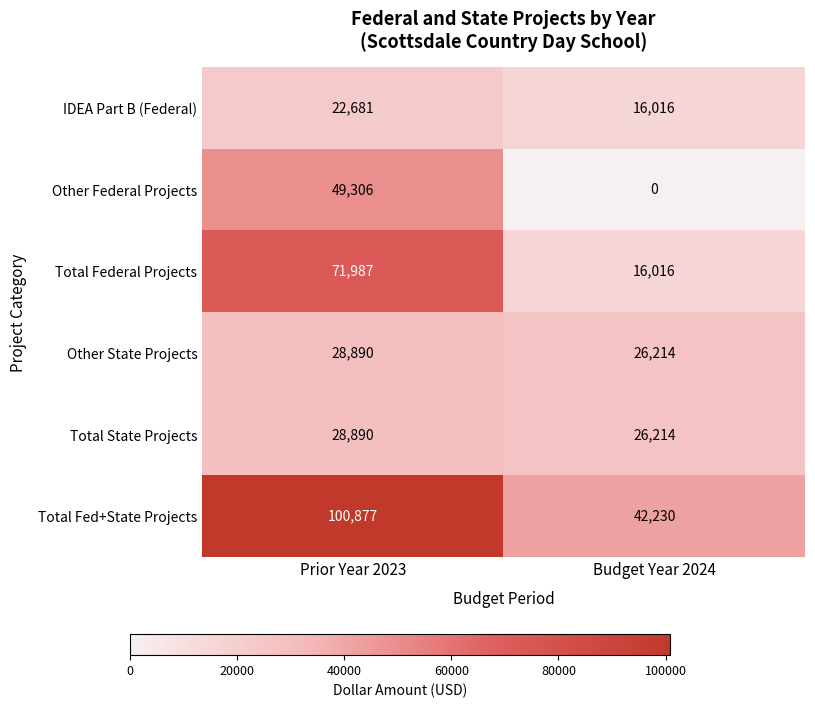

Is it true that IDEA Part B (Federal) equals 22681 at Prior Year 2023?

True